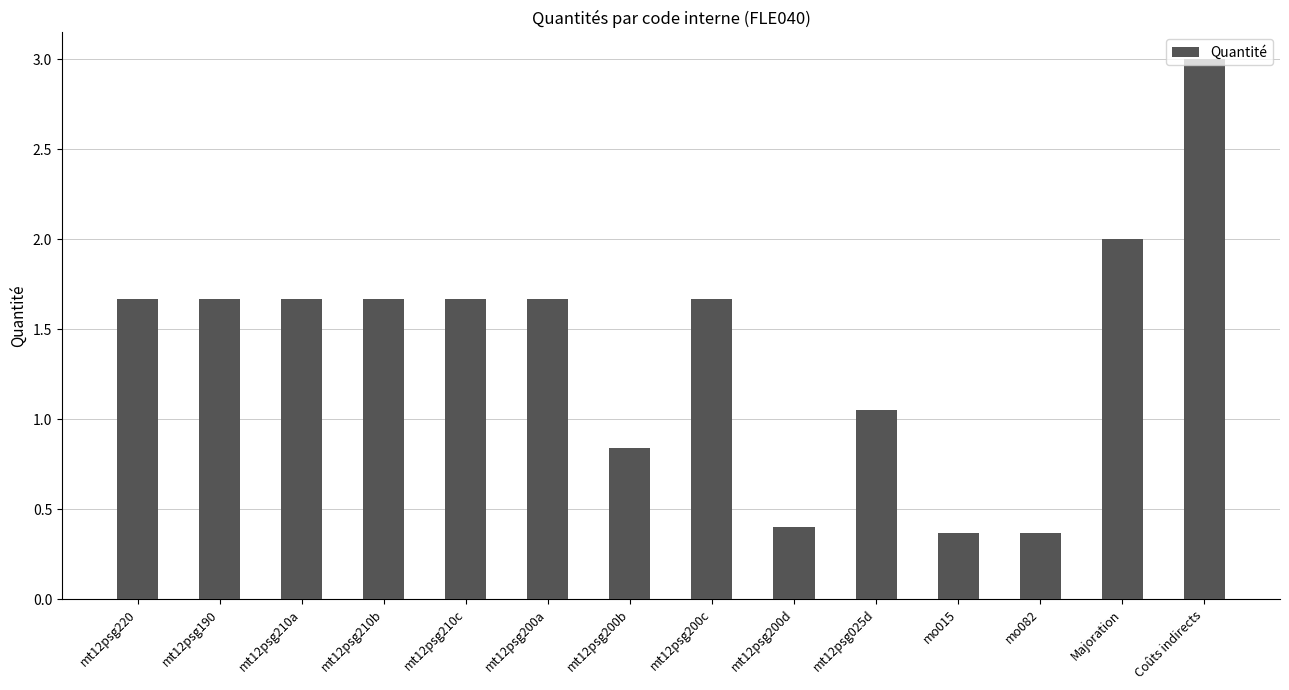

Between mt12psg200b and mt12psg025d, which is larger?

mt12psg025d